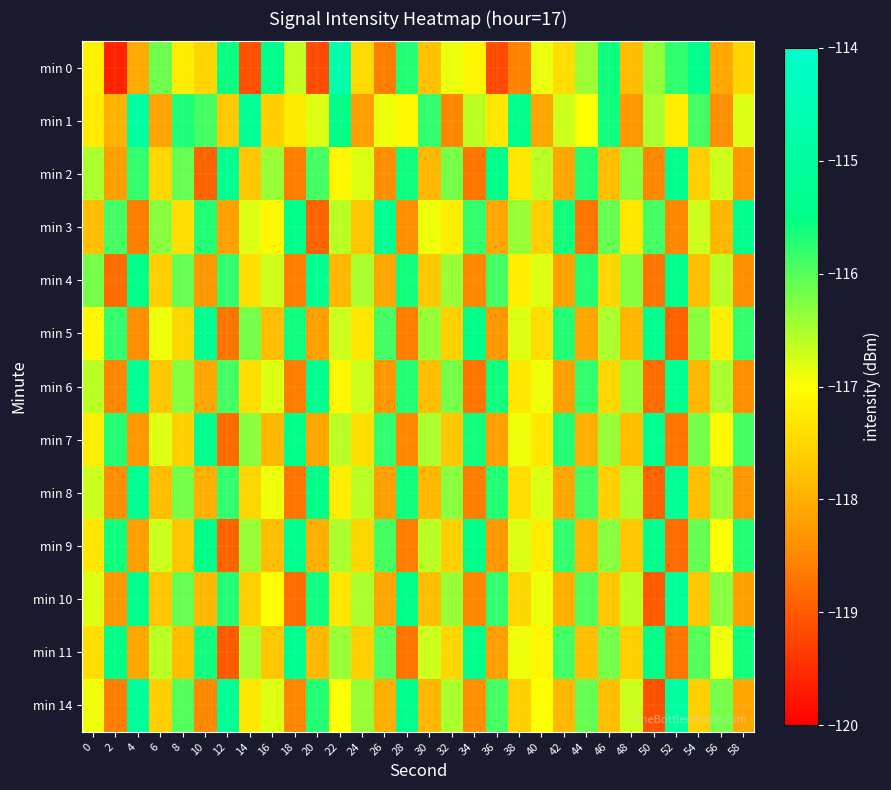

Reading left to right, extract all data points from this chart.

min 0: 0=-117.2	2=-119.6	4=-118.1	6=-116.1	8=-117.2	10=-117.5	12=-115.6	14=-119.1	16=-115.4	18=-116.6	20=-119.1	22=-114.7	24=-117.5	26=-118.6	28=-115.7	30=-117.8	32=-116.9	34=-117.1	36=-119.2	38=-118.5	40=-116.9	42=-117.4	44=-116.4	46=-115.6	48=-117.8	50=-116.4	52=-115.8	54=-115.4	56=-118.1	58=-117.5
min 1: 0=-117.2	2=-118.0	4=-115.0	6=-118.1	8=-115.7	10=-115.9	12=-117.7	14=-115.2	16=-117.6	18=-117.2	20=-116.8	22=-115.5	24=-118.2	26=-116.9	28=-117.1	30=-115.8	32=-118.5	34=-116.6	36=-117.3	38=-115.4	40=-118.1	42=-116.7	44=-117.0	46=-115.6	48=-118.3	50=-116.5	52=-117.2	54=-115.9	56=-118.4	58=-116.8
min 2: 0=-116.5	2=-118.2	4=-115.8	6=-117.5	8=-116.1	10=-118.9	12=-115.3	14=-117.7	16=-116.4	18=-118.6	20=-115.9	22=-117.1	24=-116.8	26=-118.4	28=-115.6	30=-117.9	32=-116.2	34=-118.7	36=-115.5	38=-117.3	40=-116.6	42=-118.1	44=-115.7	46=-117.8	48=-116.3	50=-118.5	52=-115.4	54=-117.6	56=-116.7	58=-118.3
min 3: 0=-117.8	2=-115.9	4=-118.6	6=-116.3	8=-117.4	10=-115.7	12=-118.2	14=-116.8	16=-117.1	18=-115.5	20=-118.9	22=-116.6	24=-117.7	26=-115.3	28=-118.4	30=-116.9	32=-117.2	34=-115.8	36=-118.1	38=-116.4	40=-117.6	42=-115.6	44=-118.7	46=-116.1	48=-117.3	50=-115.9	52=-118.5	54=-116.7	56=-117.9	58=-115.4
min 4: 0=-116.2	2=-118.8	4=-115.5	6=-117.6	8=-116.1	10=-118.3	12=-115.8	14=-117.4	16=-116.7	18=-118.6	20=-115.3	22=-117.9	24=-116.5	26=-118.1	28=-115.6	30=-117.7	32=-116.4	34=-118.5	36=-115.9	38=-117.2	40=-116.8	42=-118.2	44=-115.7	46=-117.5	48=-116.3	50=-118.7	52=-115.4	54=-117.8	56=-116.6	58=-118.4
min 5: 0=-117.1	2=-115.8	4=-118.4	6=-116.9	8=-117.5	10=-115.3	12=-118.7	14=-116.2	16=-117.8	18=-115.6	20=-118.2	22=-116.7	24=-117.3	26=-115.9	28=-118.6	30=-116.4	32=-117.6	34=-115.5	36=-118.3	38=-116.8	40=-117.4	42=-115.7	44=-118.1	46=-116.5	48=-117.9	50=-115.4	52=-118.9	54=-116.3	56=-117.2	58=-115.8
min 6: 0=-116.6	2=-118.5	4=-115.2	6=-117.7	8=-116.3	10=-118.1	12=-115.9	14=-117.4	16=-116.8	18=-118.6	20=-115.4	22=-117.1	24=-116.7	26=-118.3	28=-115.7	30=-117.8	32=-116.2	34=-118.7	36=-115.6	38=-117.3	40=-116.9	42=-118.2	44=-115.8	46=-117.5	48=-116.4	50=-118.8	52=-115.3	54=-117.9	56=-116.5	58=-118.4
min 7: 0=-117.2	2=-115.7	4=-118.3	6=-116.8	8=-117.6	10=-115.4	12=-118.8	14=-116.3	16=-117.9	18=-115.5	20=-118.1	22=-116.6	24=-117.4	26=-115.8	28=-118.5	30=-116.5	32=-117.7	34=-115.6	36=-118.2	38=-116.9	40=-117.3	42=-115.7	44=-118.0	46=-116.4	48=-117.8	50=-115.3	52=-118.7	54=-116.2	56=-117.1	58=-115.9
min 8: 0=-116.7	2=-118.4	4=-115.3	6=-117.8	8=-116.2	10=-118.0	12=-115.8	14=-117.5	16=-116.9	18=-118.7	20=-115.5	22=-117.2	24=-116.6	26=-118.2	28=-115.6	30=-117.9	32=-116.3	34=-118.6	36=-115.7	38=-117.4	40=-116.8	42=-118.1	44=-115.9	46=-117.6	48=-116.5	50=-118.9	52=-115.2	54=-117.8	56=-116.4	58=-118.3
min 9: 0=-117.3	2=-115.6	4=-118.2	6=-116.7	8=-117.7	10=-115.5	12=-118.9	14=-116.4	16=-117.8	18=-115.4	20=-118.0	22=-116.5	24=-117.5	26=-115.9	28=-118.6	30=-116.6	32=-117.6	34=-115.5	36=-118.3	38=-116.8	40=-117.2	42=-115.8	44=-117.9	46=-116.3	48=-117.7	50=-115.4	52=-118.8	54=-116.1	56=-117.0	58=-115.7
min 10: 0=-116.8	2=-118.3	4=-115.4	6=-117.7	8=-116.1	10=-117.9	12=-115.7	14=-117.6	16=-117.0	18=-118.8	20=-115.6	22=-117.3	24=-116.5	26=-118.1	28=-115.5	30=-117.8	32=-116.4	34=-118.5	36=-115.8	38=-117.5	40=-116.9	42=-118.0	44=-116.0	46=-117.7	48=-116.6	50=-119.0	52=-115.1	54=-117.7	56=-116.3	58=-118.2
min 11: 0=-117.4	2=-115.5	4=-118.1	6=-116.6	8=-117.8	10=-115.6	12=-119.0	14=-116.5	16=-117.7	18=-115.3	20=-117.9	22=-116.4	24=-117.6	26=-116.0	28=-118.7	30=-116.7	32=-117.5	34=-115.4	36=-118.2	38=-116.9	40=-117.1	42=-115.9	44=-117.8	46=-116.2	48=-117.6	50=-115.5	52=-118.7	54=-116.0	56=-116.9	58=-115.6
min 14: 0=-116.9	2=-118.6	4=-115.1	6=-117.6	8=-116.0	10=-118.5	12=-115.2	14=-117.3	16=-116.8	18=-118.5	20=-115.7	22=-117.0	24=-116.4	26=-118.0	28=-115.4	30=-117.9	32=-116.5	34=-118.4	36=-115.9	38=-117.6	40=-117.0	42=-117.9	44=-116.1	46=-117.8	48=-116.7	50=-119.1	52=-115.0	54=-117.6	56=-116.2	58=-118.1